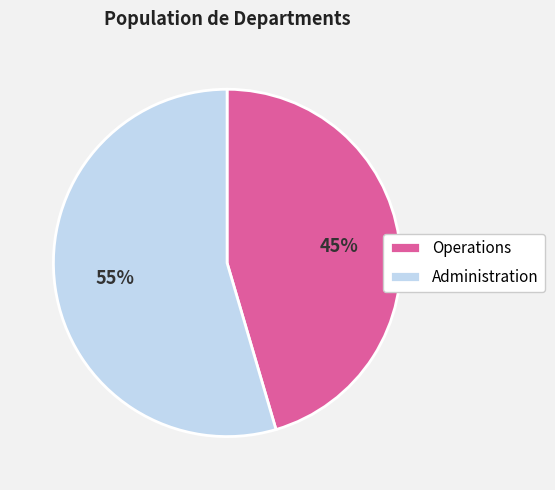

Which slice is the smallest?

Operations